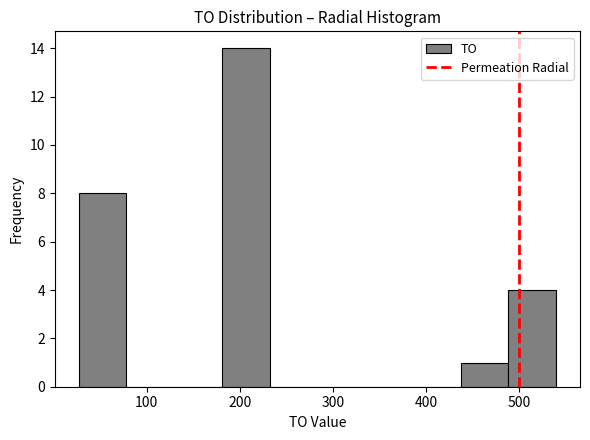

Reading left to right, list every bar in this chart as the range it spans on the x-axis followed by its height. Neither the bar edges nor the heights are printed on the chart, so give them approximately, as read against the axes.

30 to 80: 8
80 to 130: 0
130 to 180: 0
180 to 230: 14
230 to 280: 0
280 to 330: 0
330 to 390: 0
390 to 440: 0
440 to 490: 1
490 to 540: 4